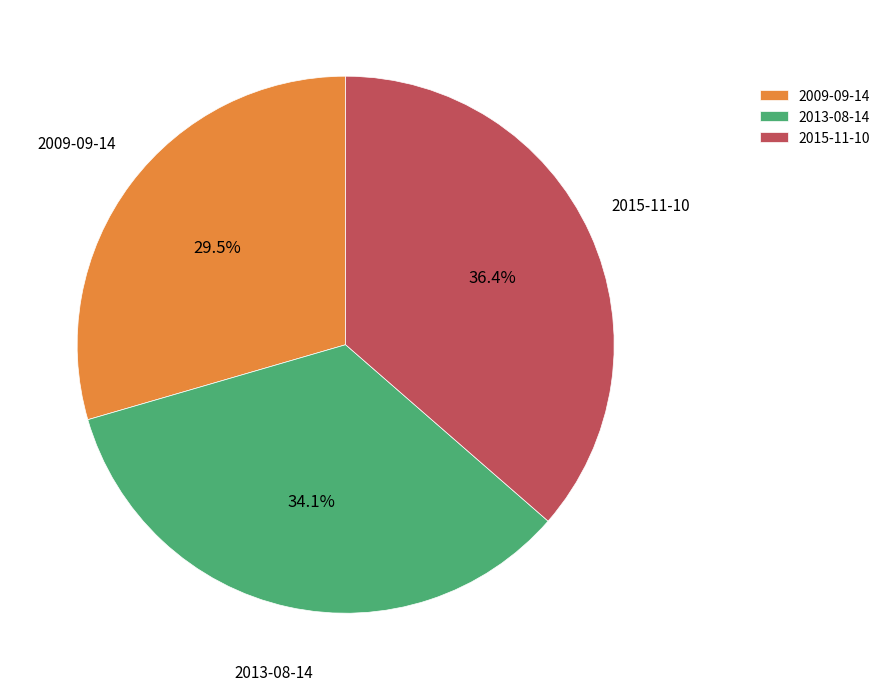

What percentage is the 2013-08-14 slice, to the nearest percent?

34%